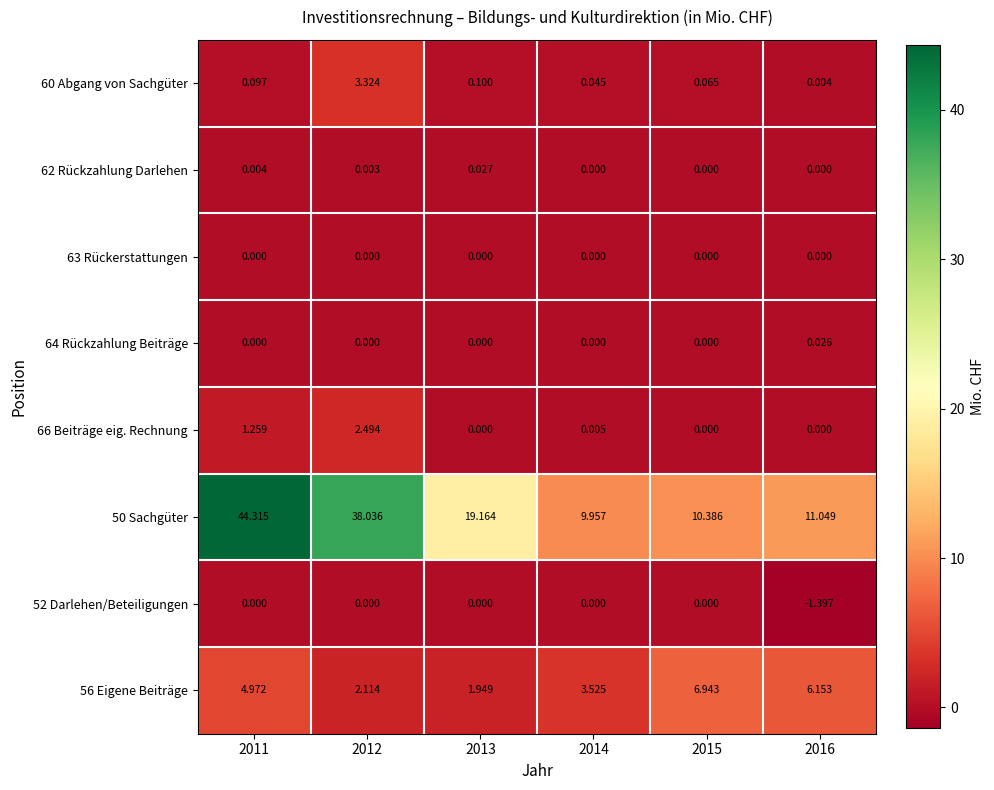

Is the value of 50 Sachgüter at 2013 greater than the value of 56 Eigene Beiträge at 2013?

Yes